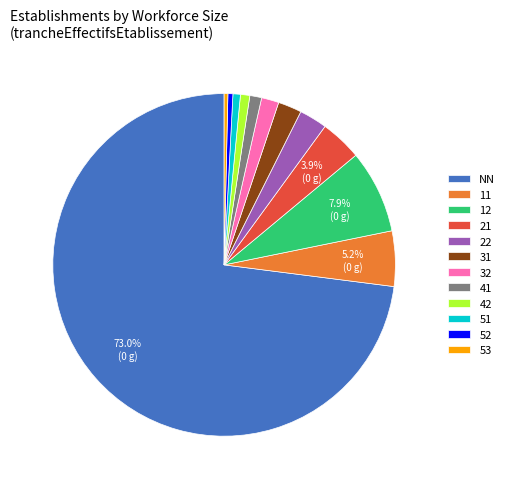

Which category has the biggest portion of the pie?

NN